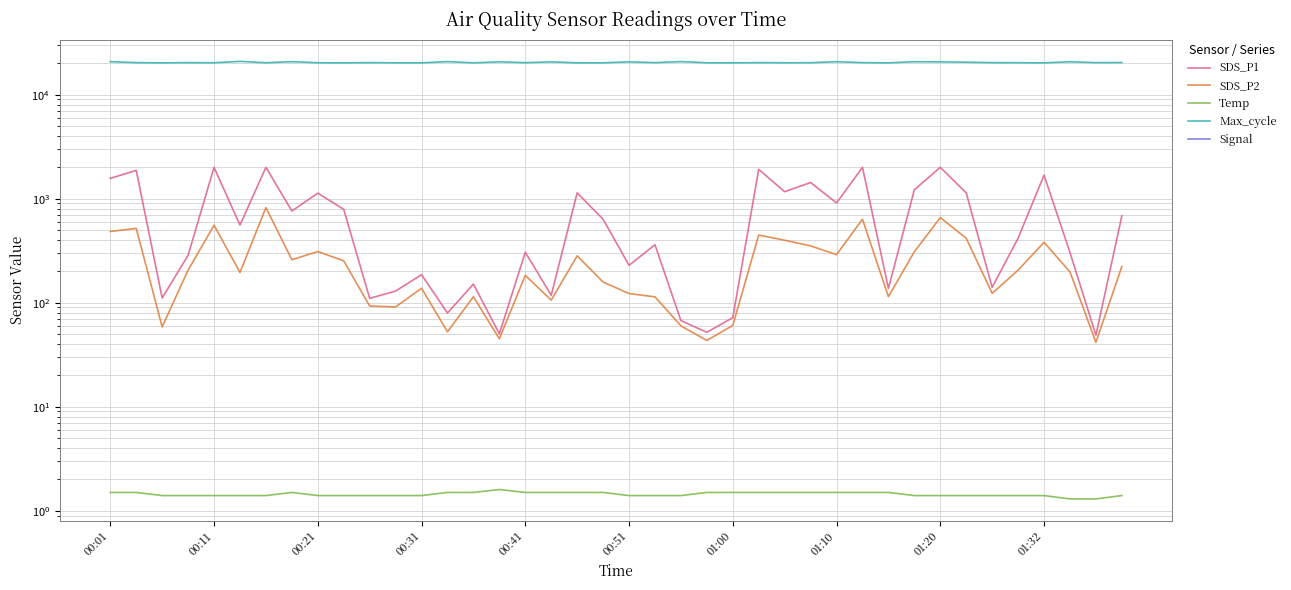

Does the chart have visible grid lines?

Yes